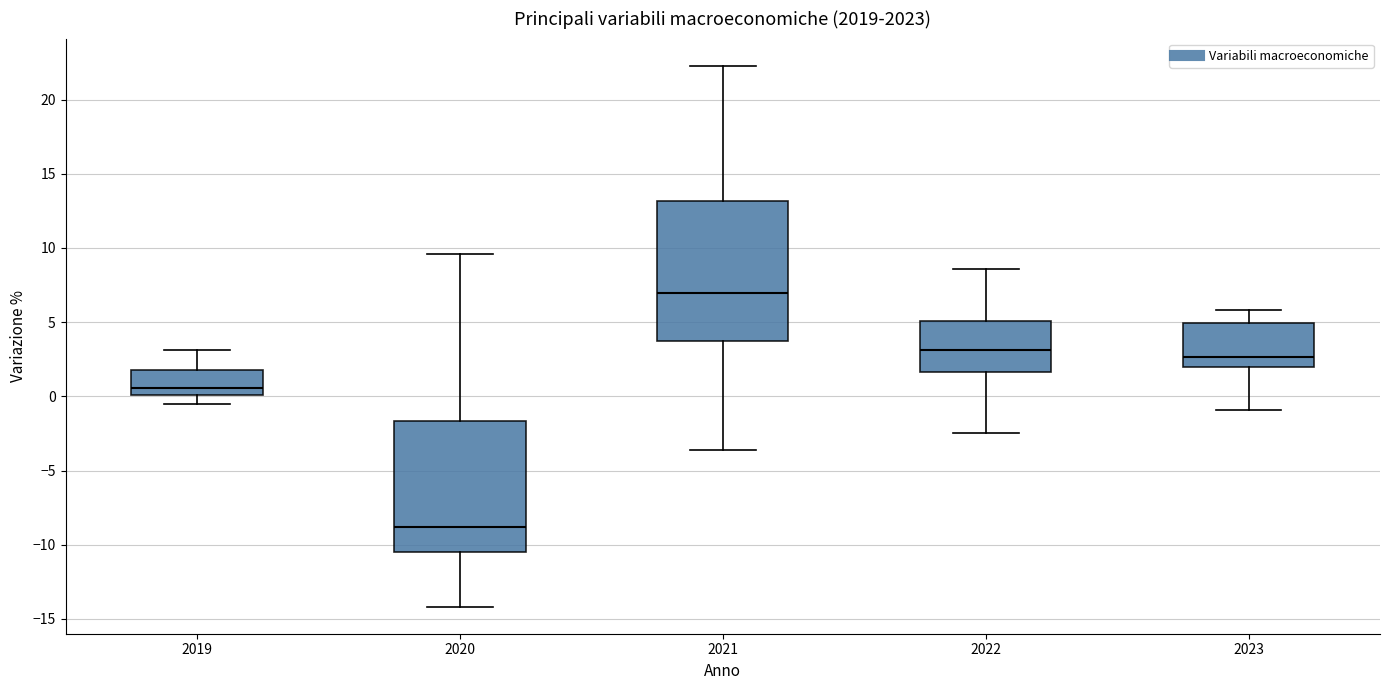

Where does the upper whisker of the box at x = 2021 end on the y-axis? The values are not printed on the chart, so give them approximately, as read against the axis.

22.5